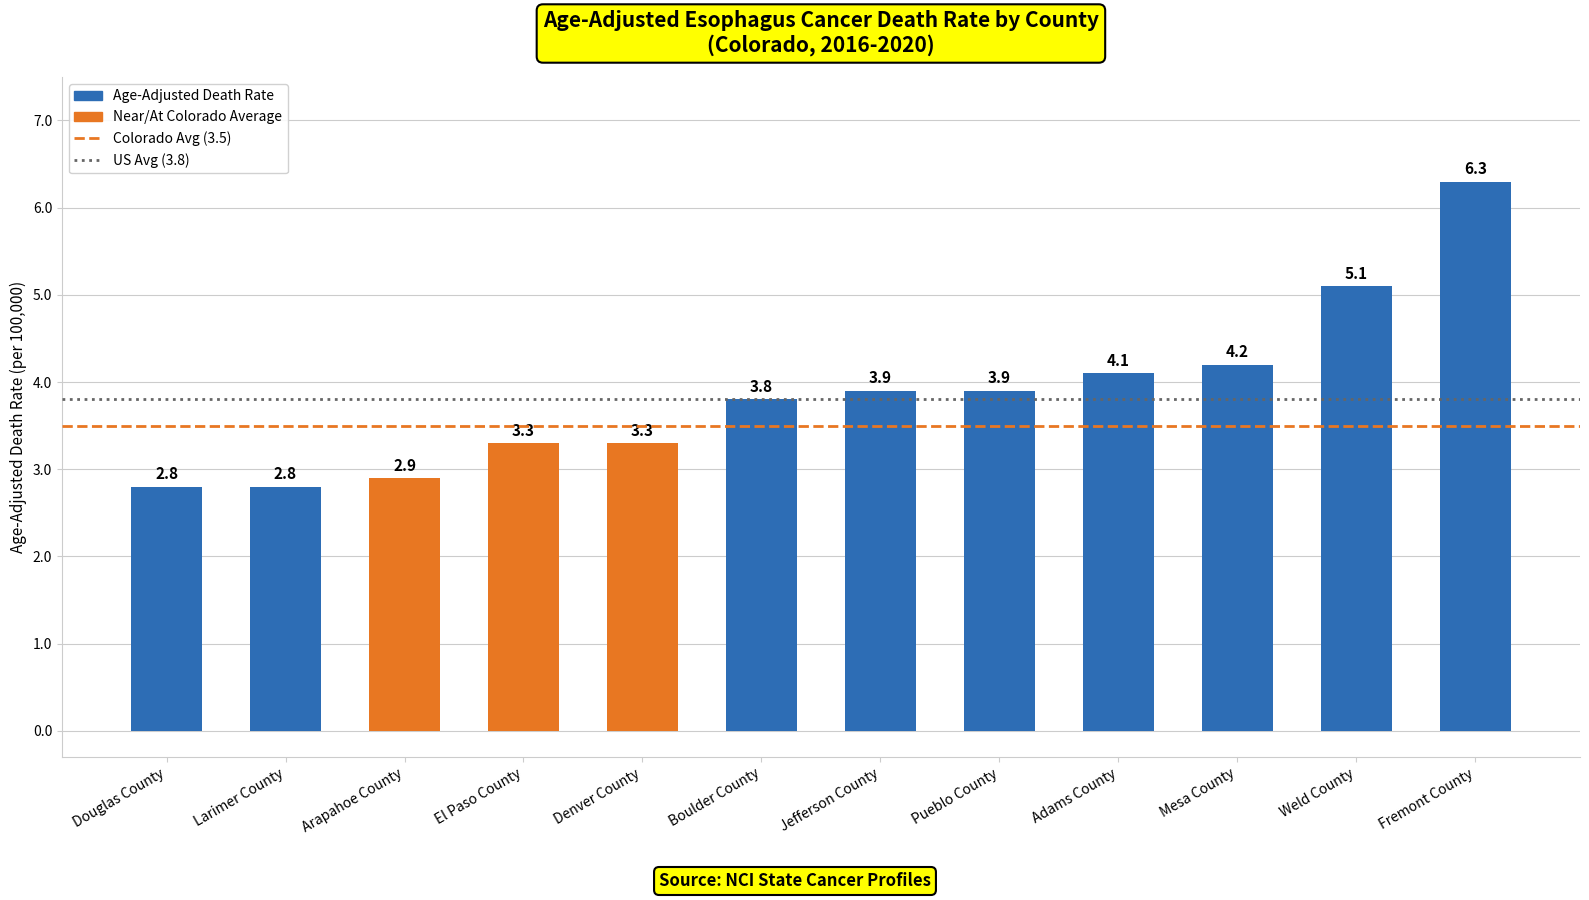

How many data points are less than 3?

3